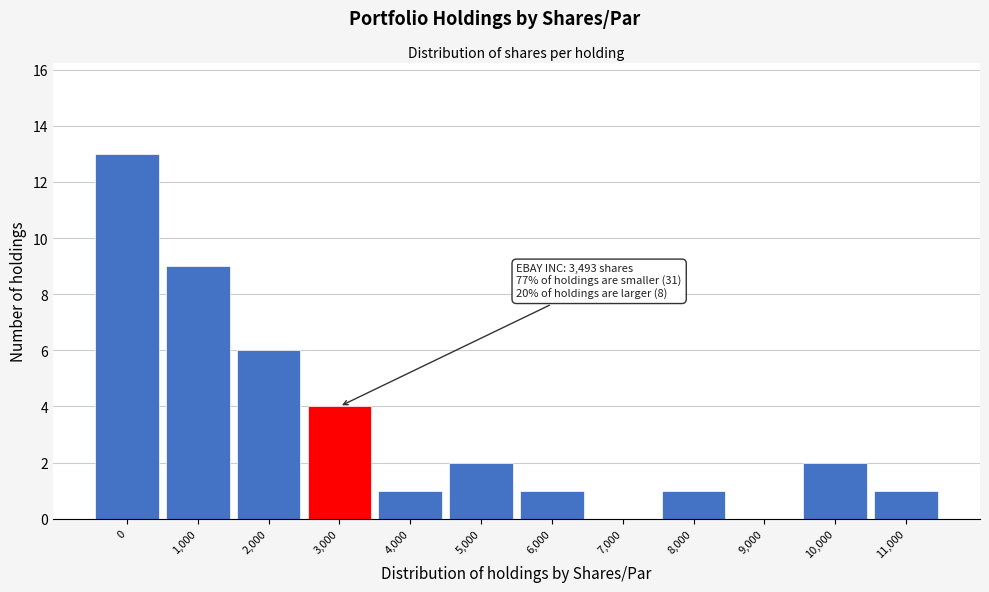

Reading left to right, extract all data points from this chart.

0=13	1,000=9	2,000=6	3,000=4	4,000=1	5,000=2	6,000=1	7,000=0	8,000=1	9,000=0	10,000=2	11,000=1